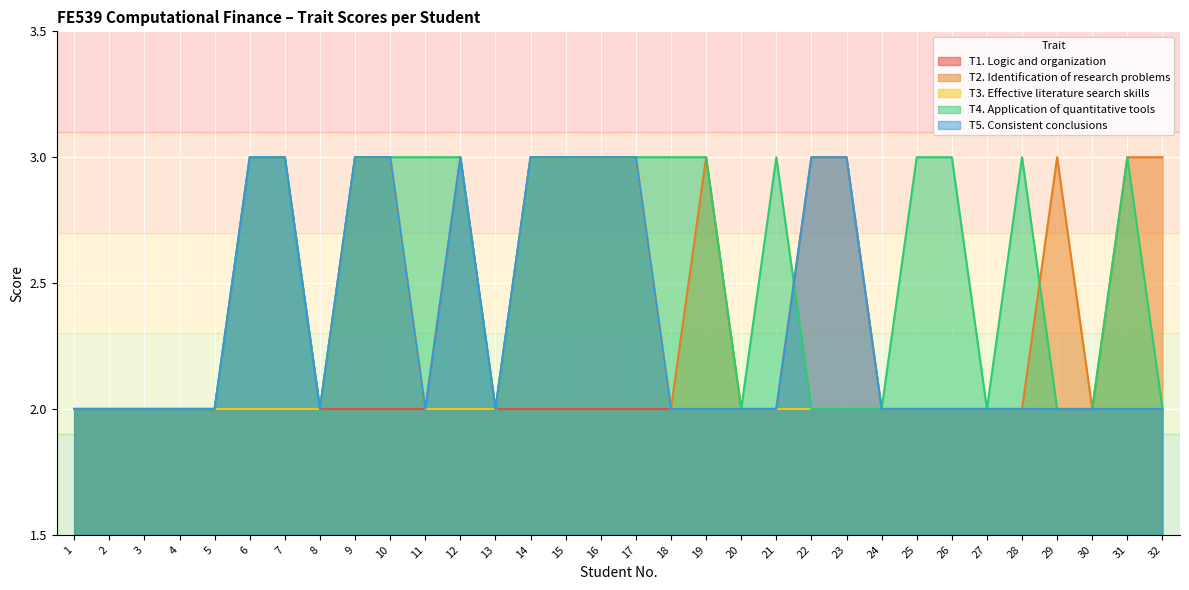

In T4. Application of quantitative tools, how many points are higher than both neighbors (excluding endpoints)?

3